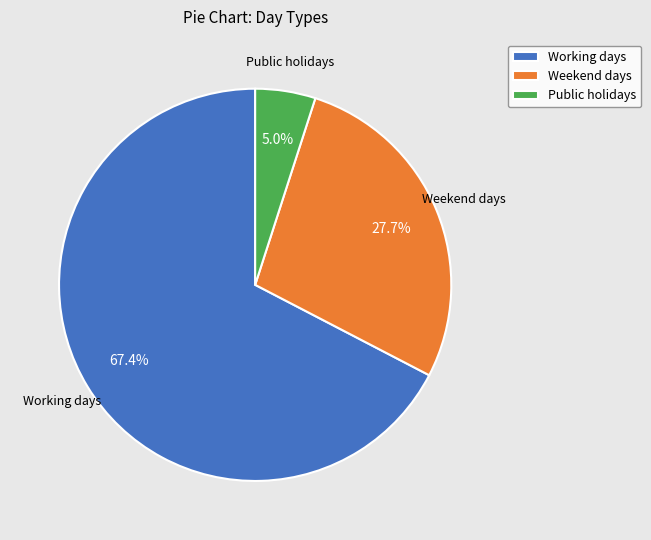

Is the sum of Weekend days and Working days greater than half?

Yes